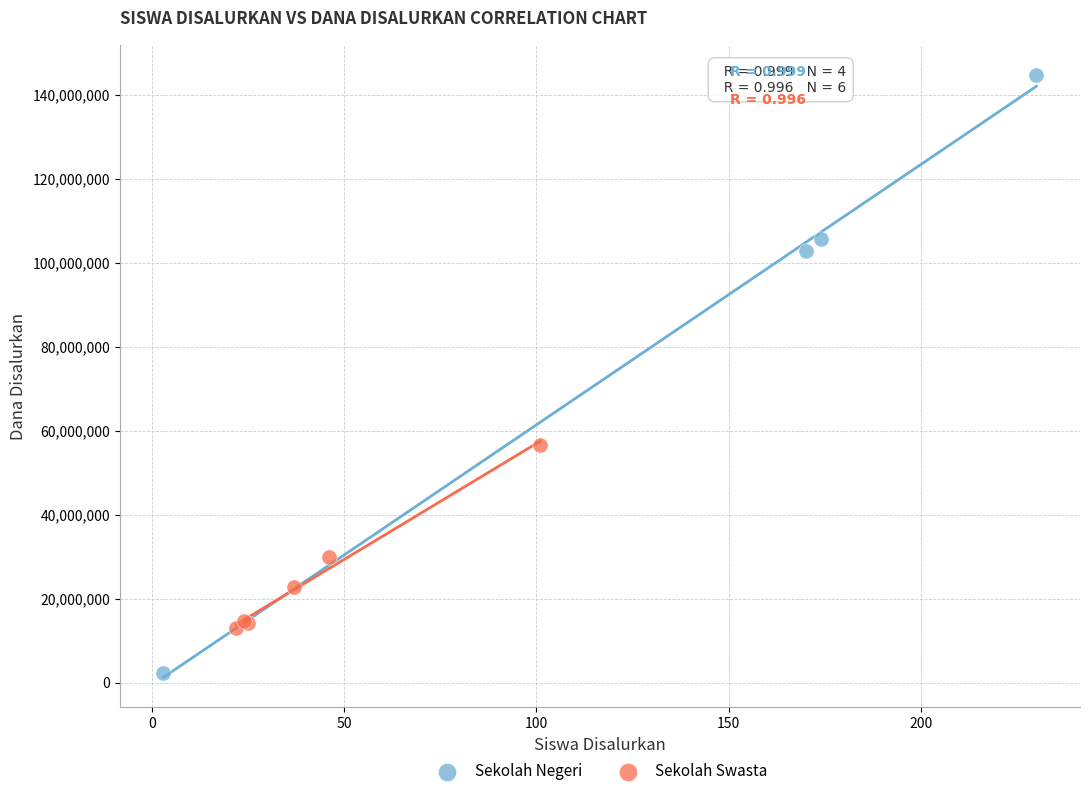

Which series reaches the maximum Y coordinate?

Sekolah Negeri